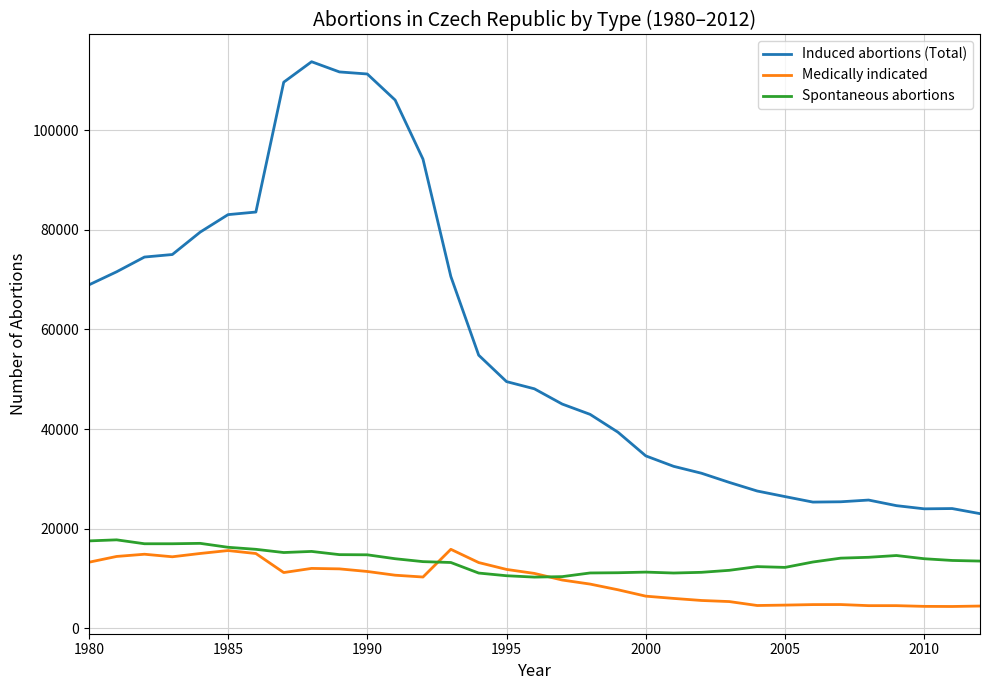

What is the minimum value shown in the chart?

4400